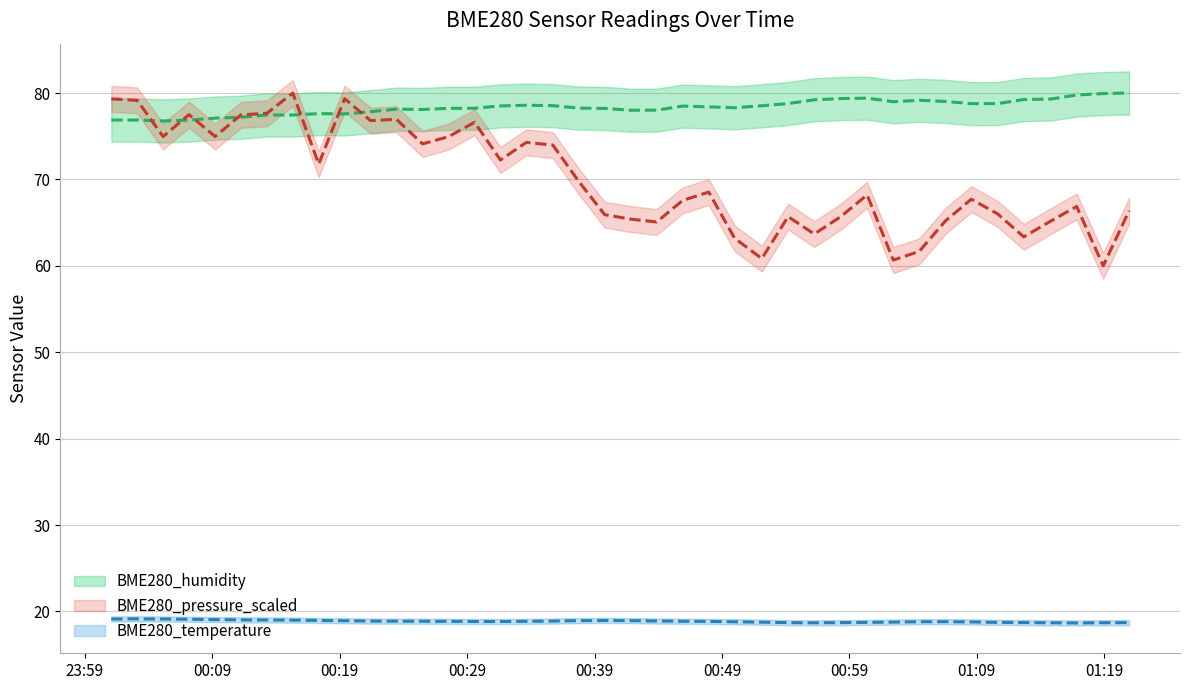

How many values in the BME280_pressure_scaled series exceed 68?

21